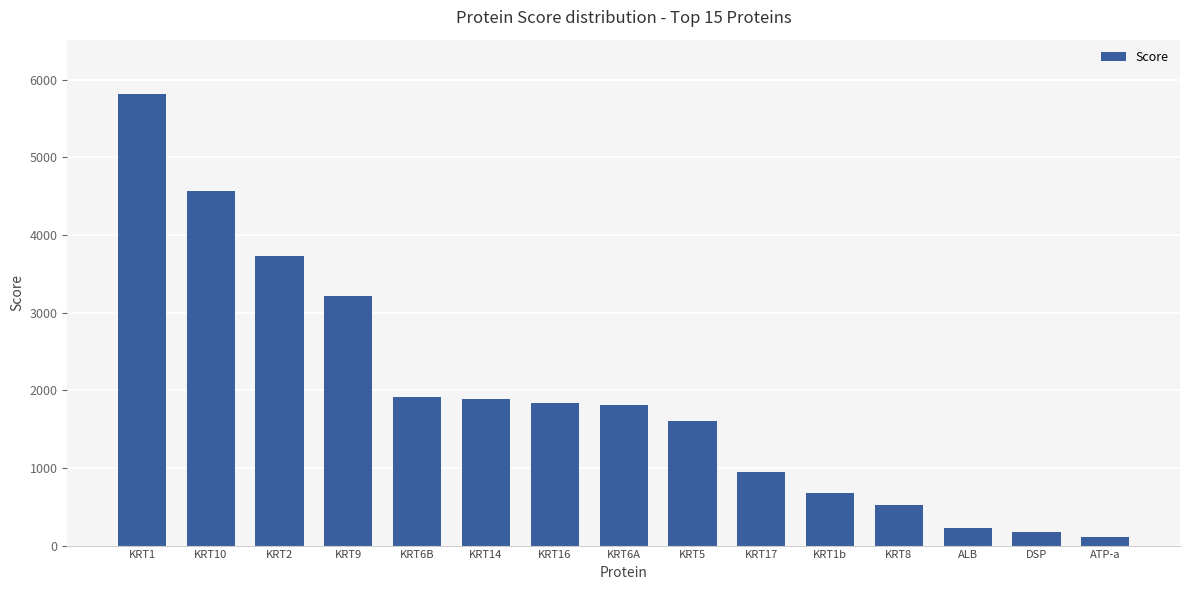

Which category has the highest value across all series?

KRT1